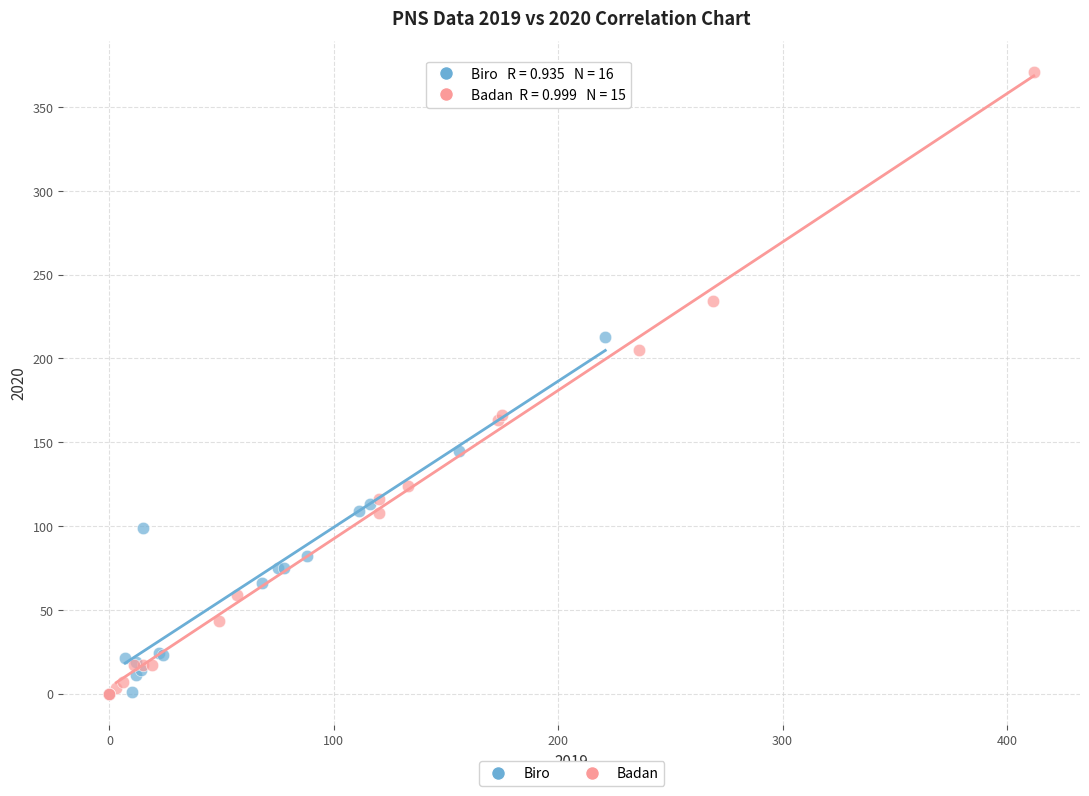

Which series has the largest Y range (max minus min)?

Badan